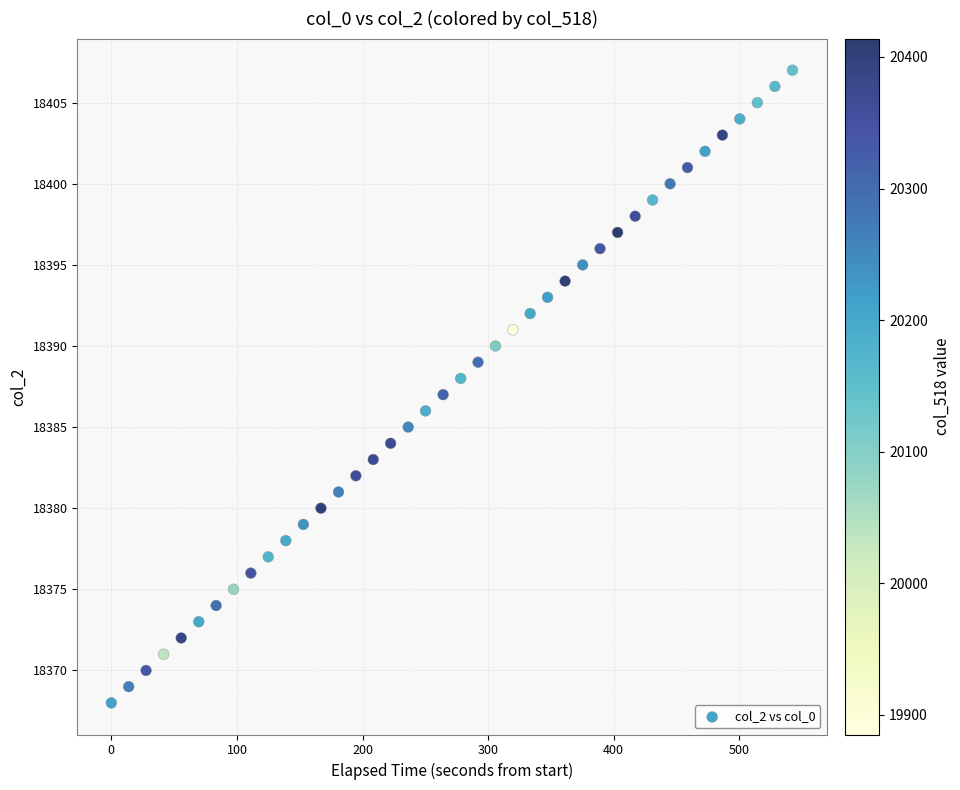

What is the range of Y values (max minus min)?

39